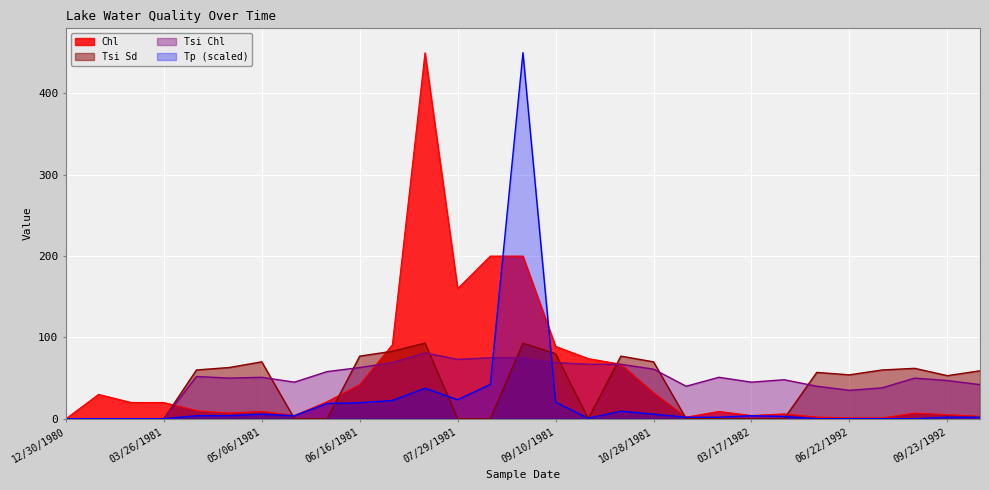

How many times do Tsi Chl and Tsi Sd cross each other?

8